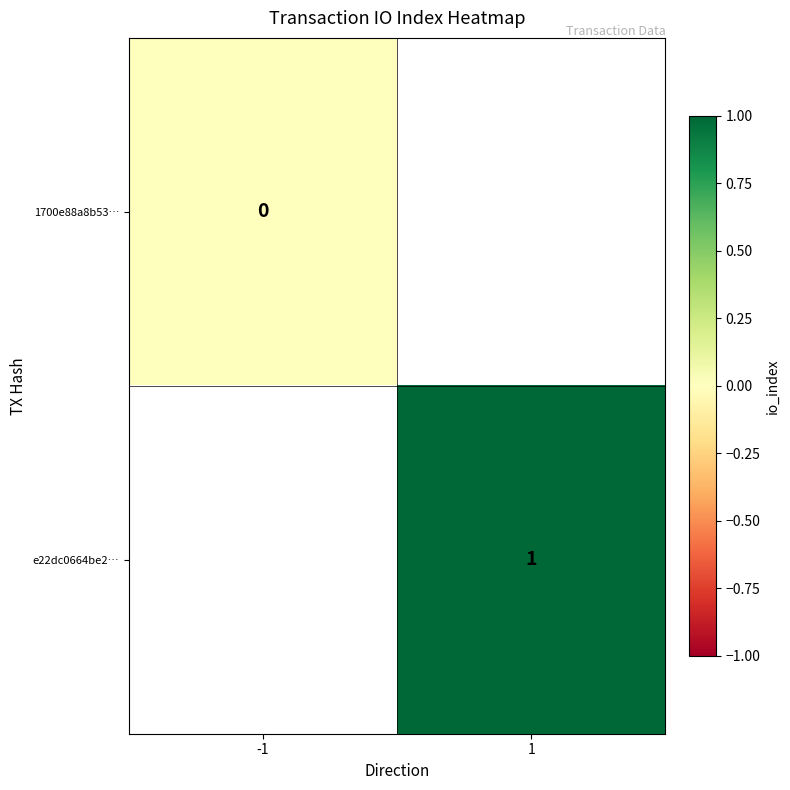

Is it true that e22dc0664be2… equals 1 at 1?

True